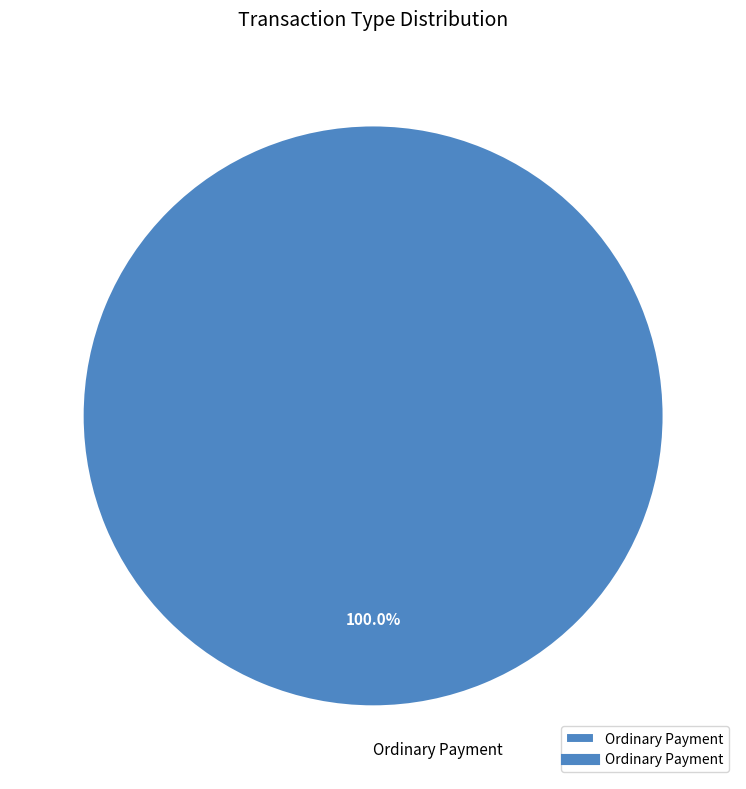

Rank the categories by value from lowest to highest.

Ordinary Payment